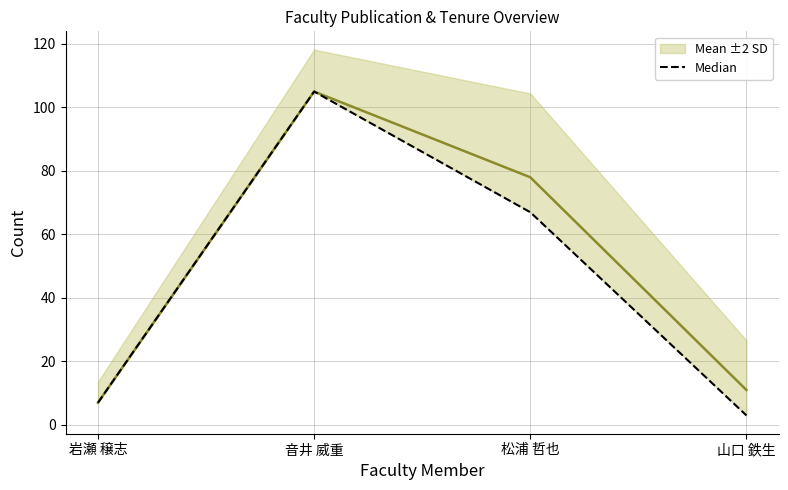

What is the spread (max minus min) of values at 山口 鉄生?

8